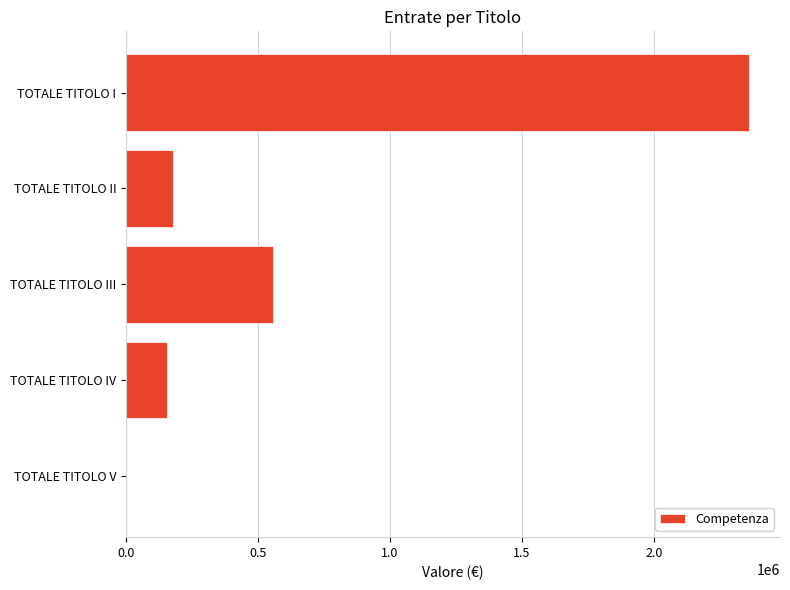

Are the bars horizontal?

Yes